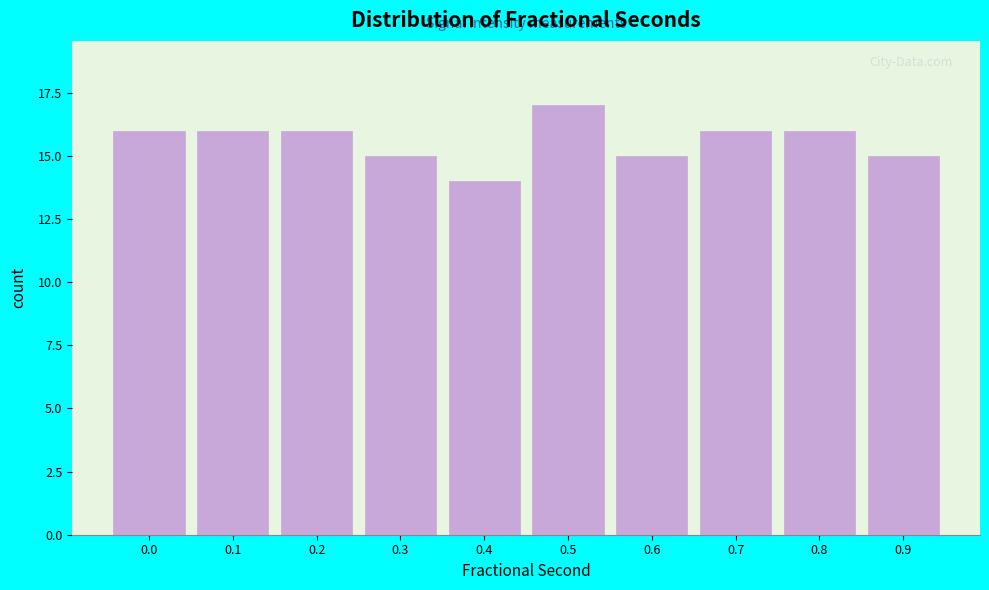

Reading left to right, transcribe all the data shown in this chart.

0.0=16	0.1=16	0.2=16	0.3=15	0.4=14	0.5=17	0.6=15	0.7=16	0.8=16	0.9=15